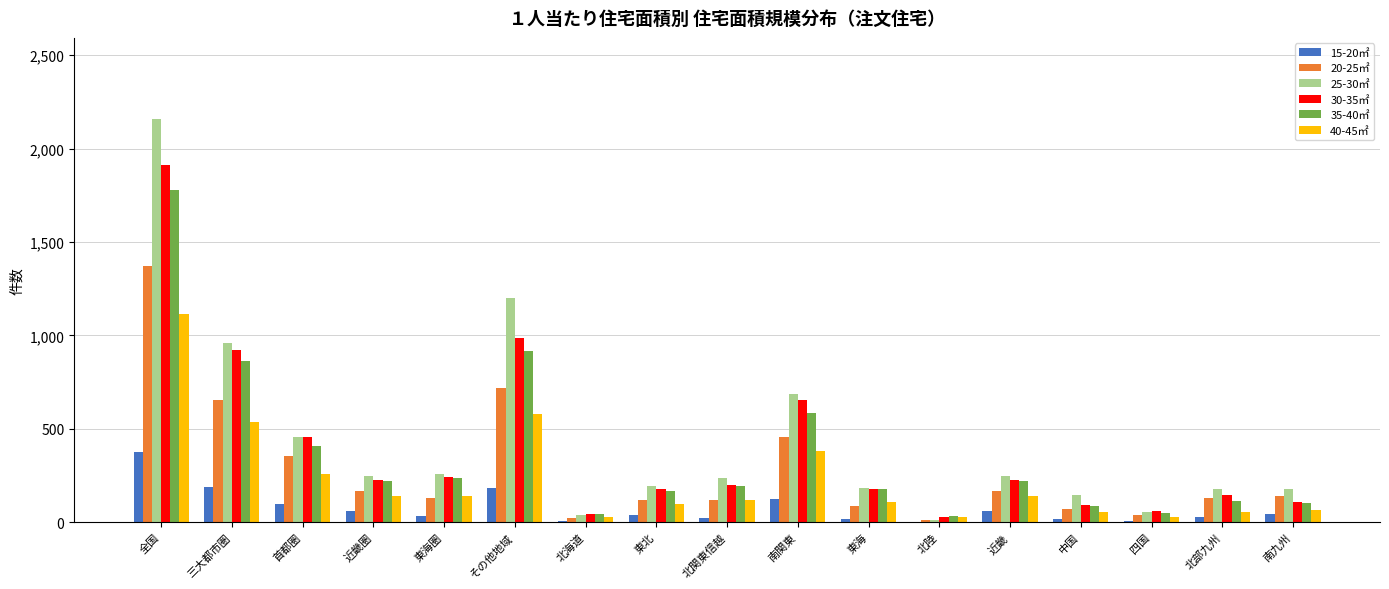

Which label corresponds to the largest value in the chart?

全国